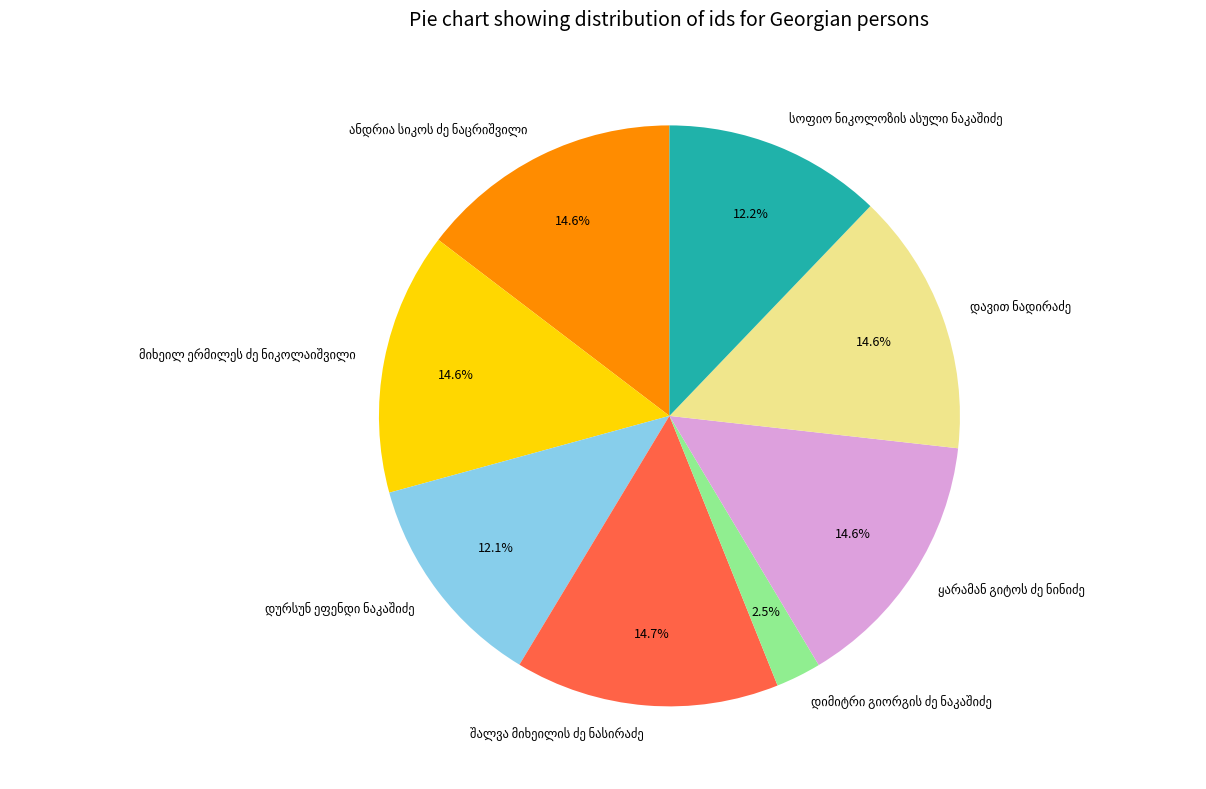

Does any single category account for the majority?

No